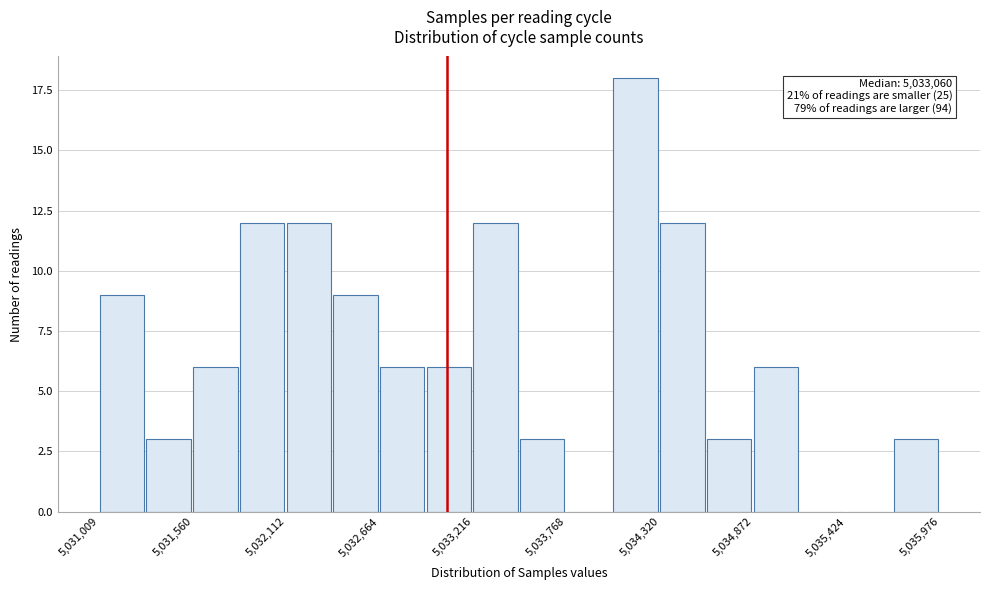

Around what value on the x-axis is the tallest bar? Give the approximate position of its centre, as read against the axis.

5034200